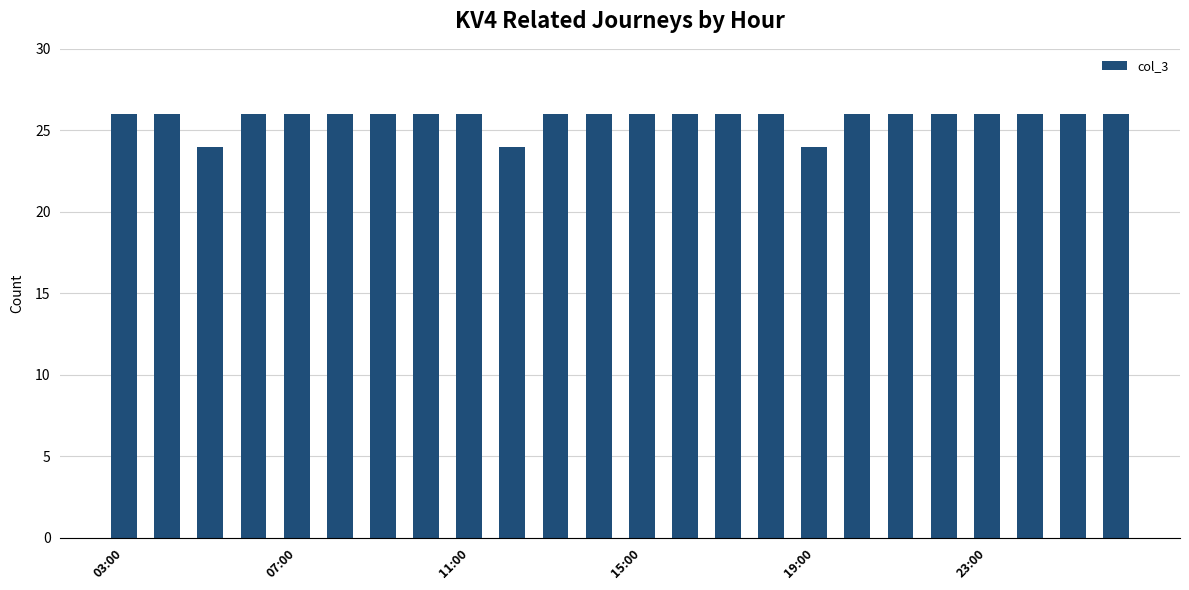

What is the sum of all values?

618